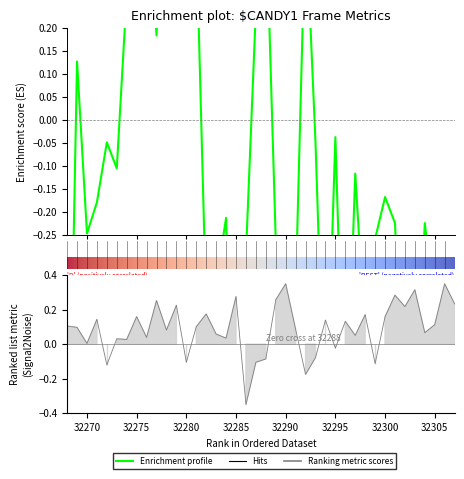

True or false: col_519 has a value of -0.1 at 32287.

False